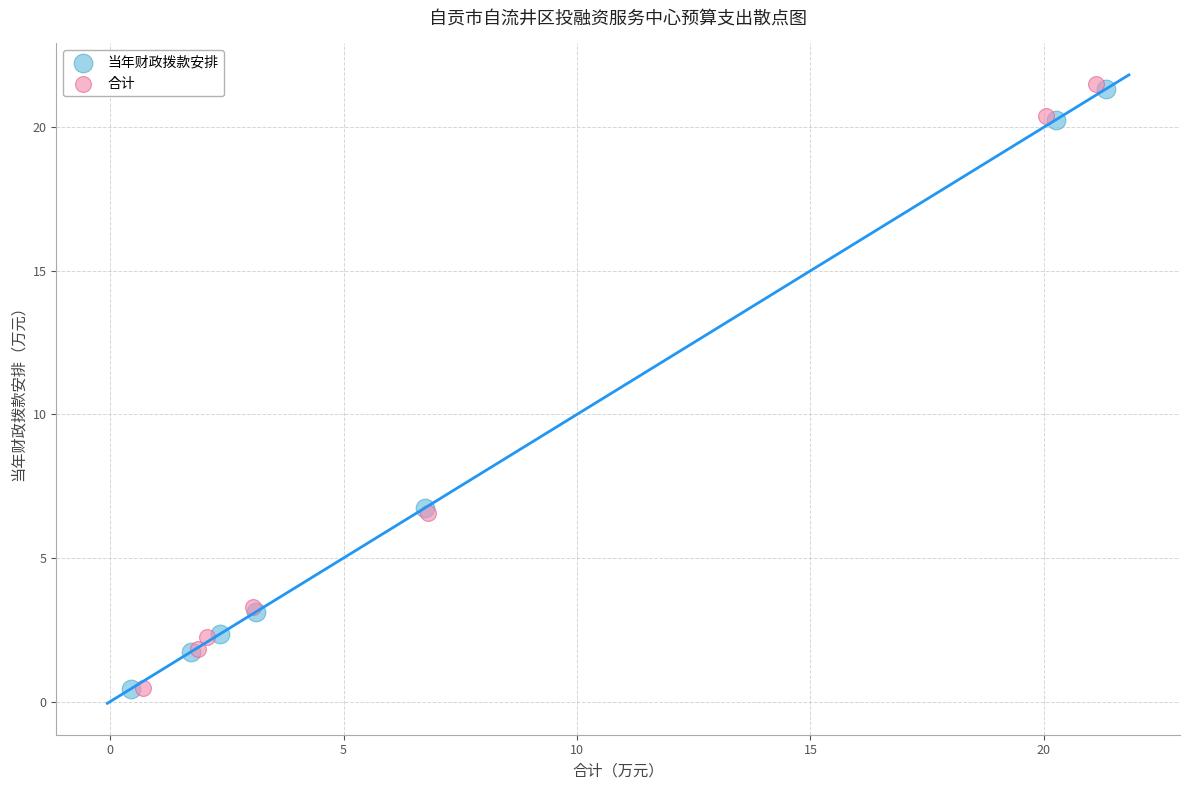

Which series has the widest spread of Y values?

合计